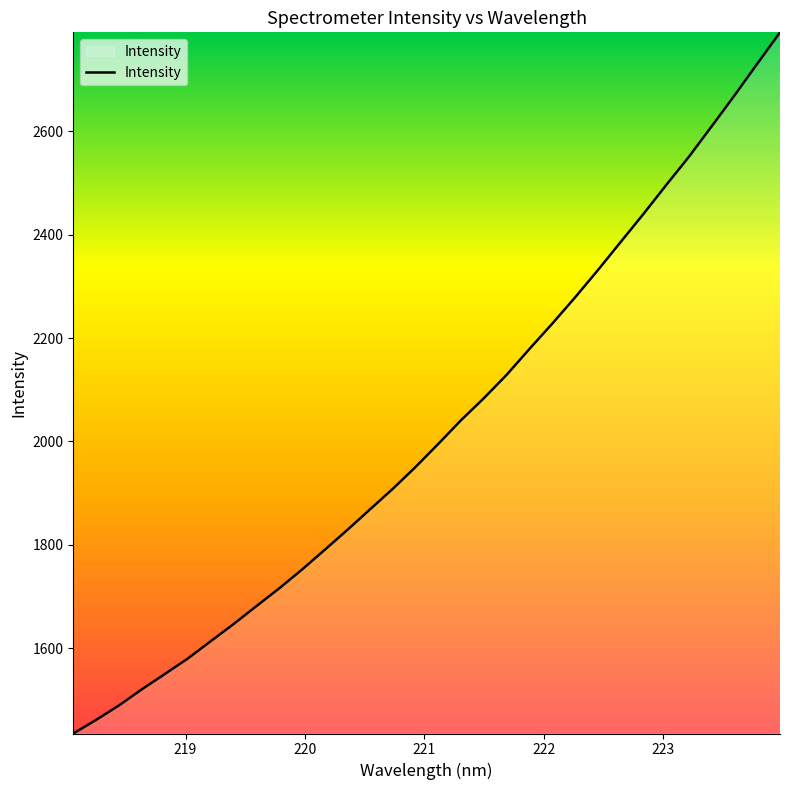

What is the maximum value shown in the chart?

2791.1